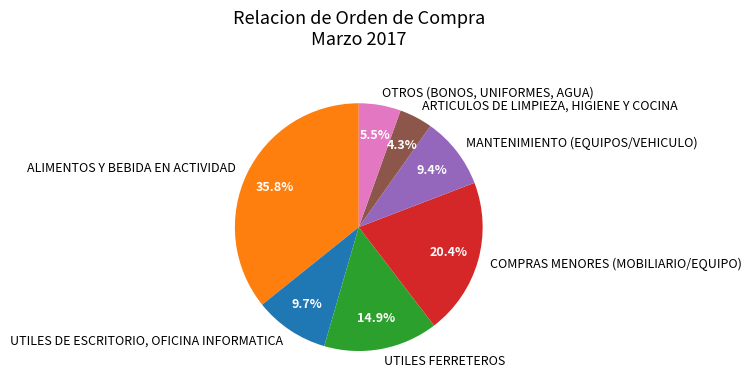

What is the total percentage of UTILES FERRETEROS and ALIMENTOS Y BEBIDA EN ACTIVIDAD?

50.7%